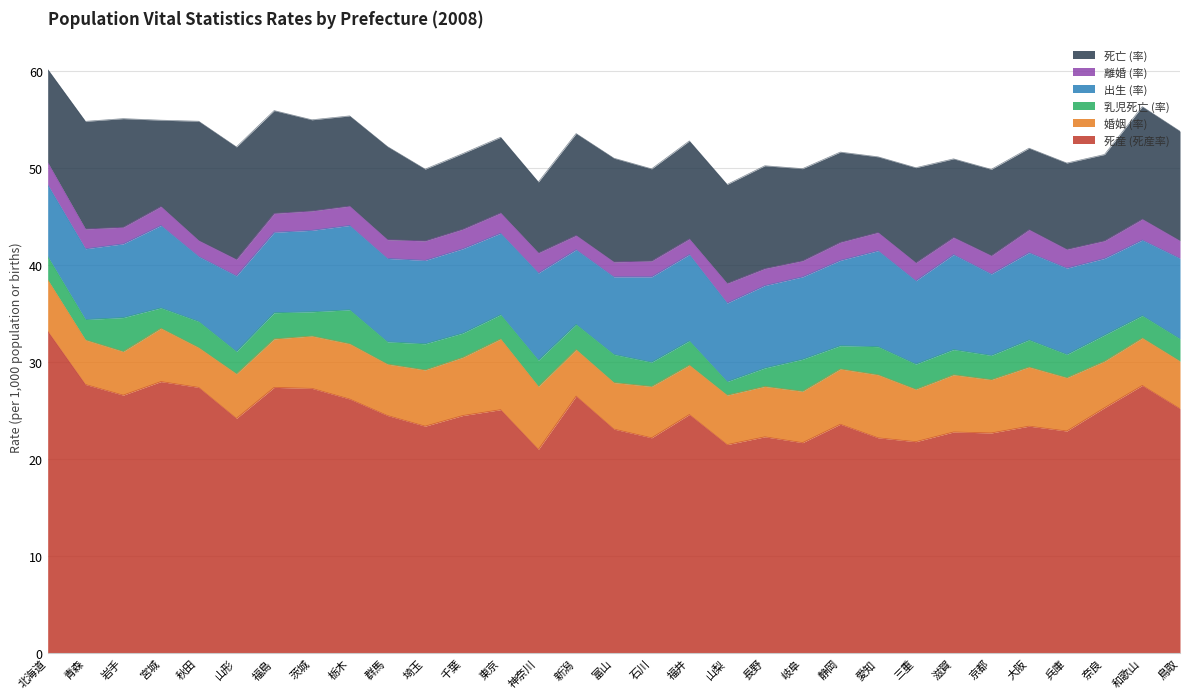

At which category does 乳児死亡 (率) reach its first local valley?

青森